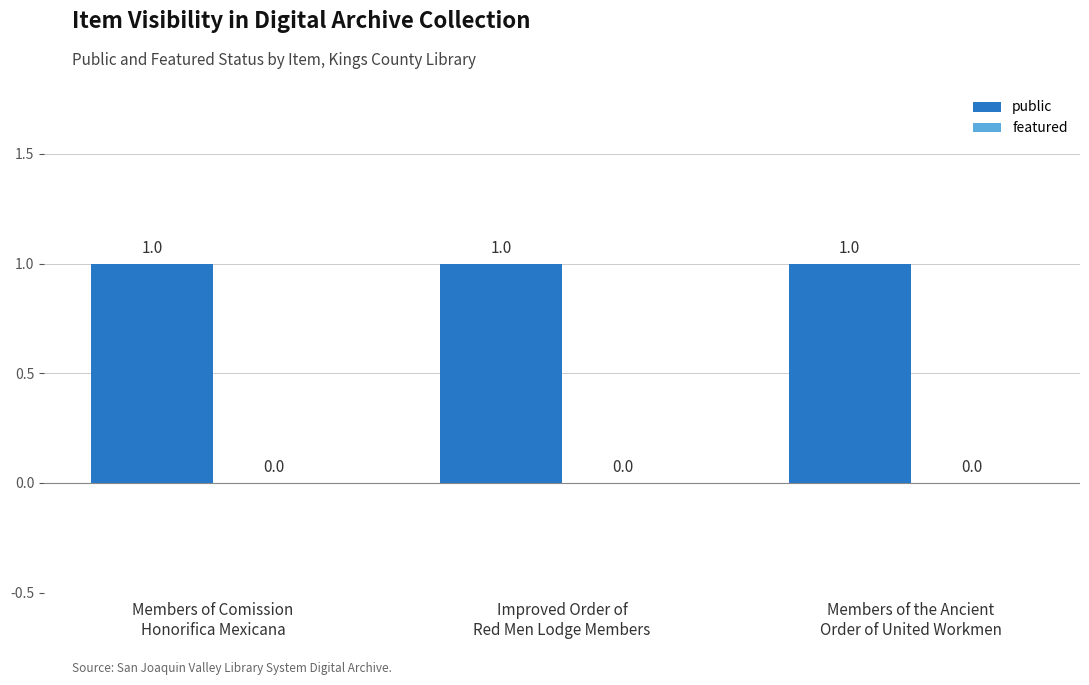

List the series in order of their peak value, lowest first.

featured, public